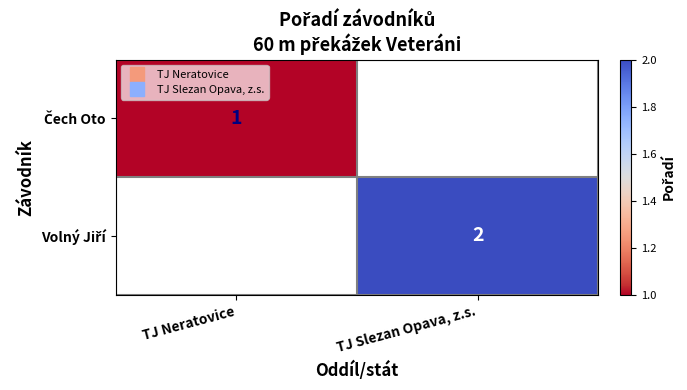

Which category has the highest value across all series?

TJ Slezan Opava, z.s.